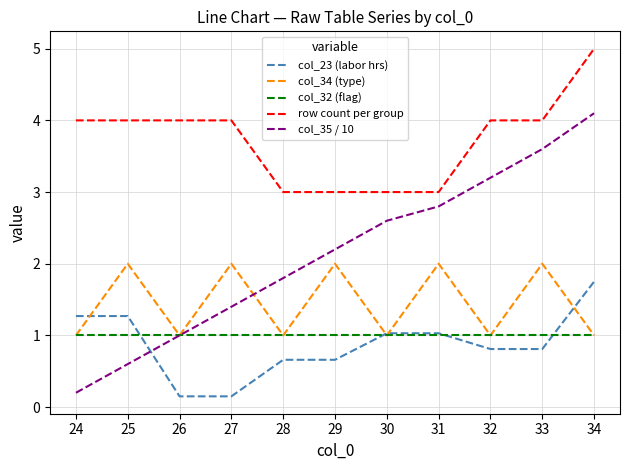

What is the spread (max minus min) of values at 31?

2.0